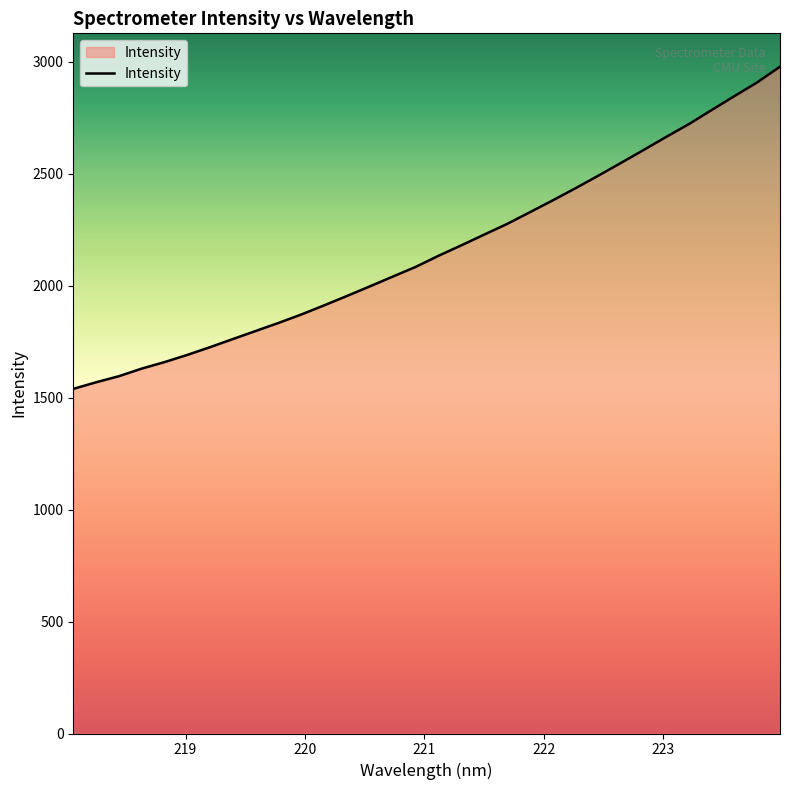

What is the maximum value shown in the chart?

2977.7